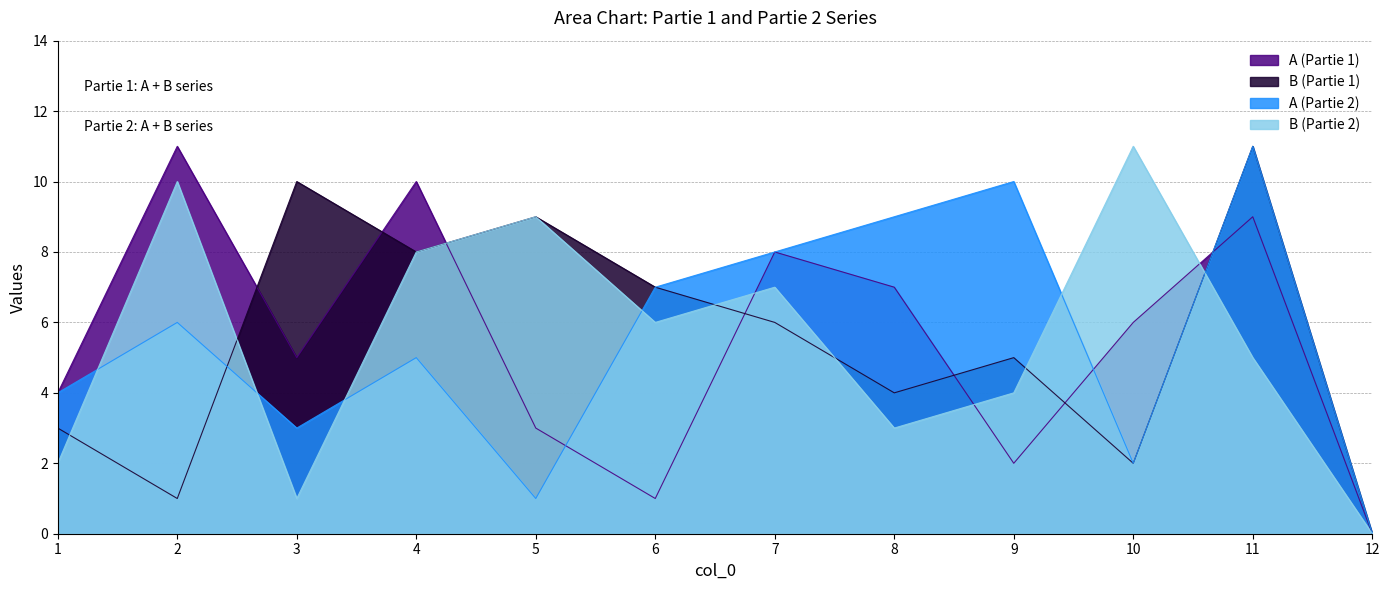

At which category is the sum across all series the highest?

11